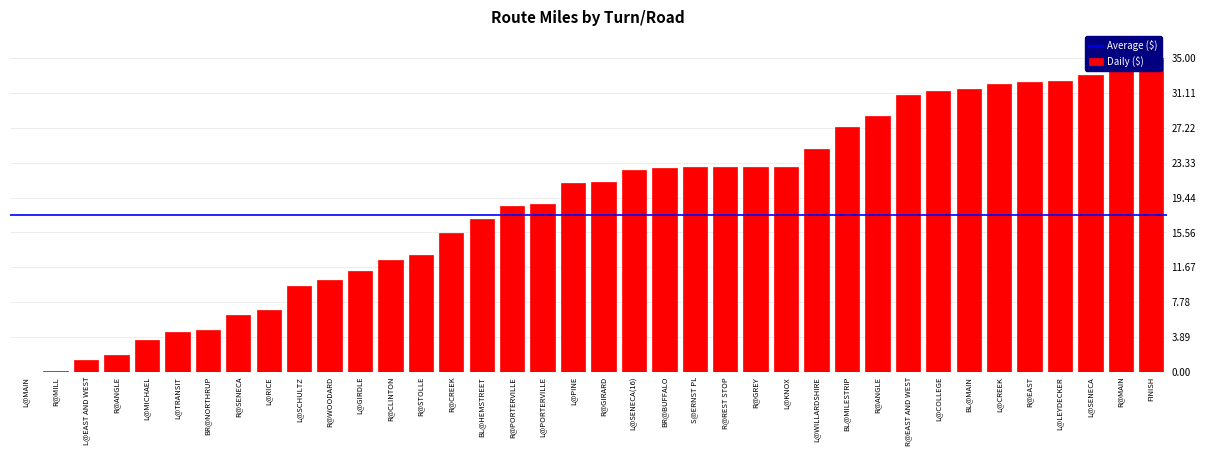

Read the value at L@PORTERVILLE.

18.7